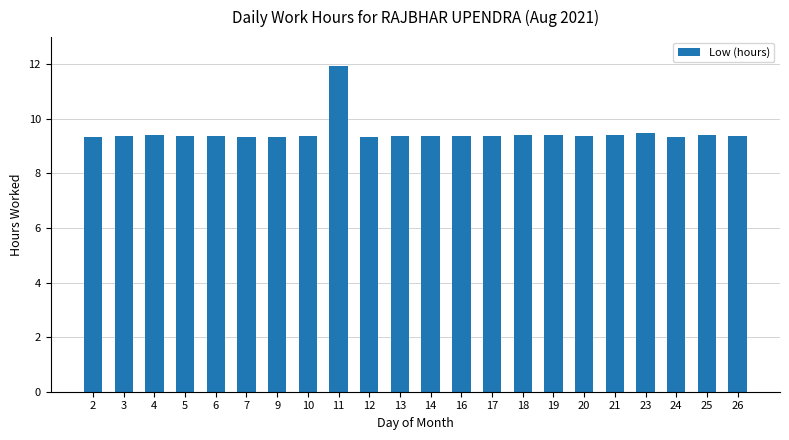

What is the average value?

9.5